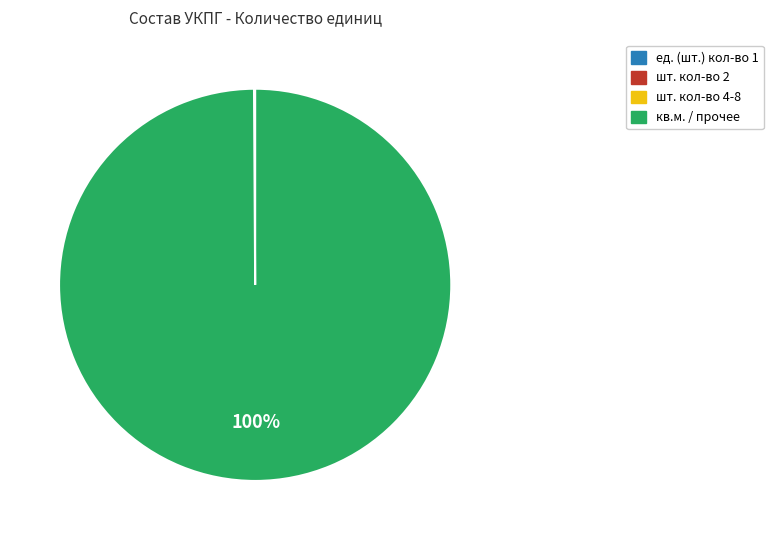

Is there any slice that represents more than half of the pie?

Yes